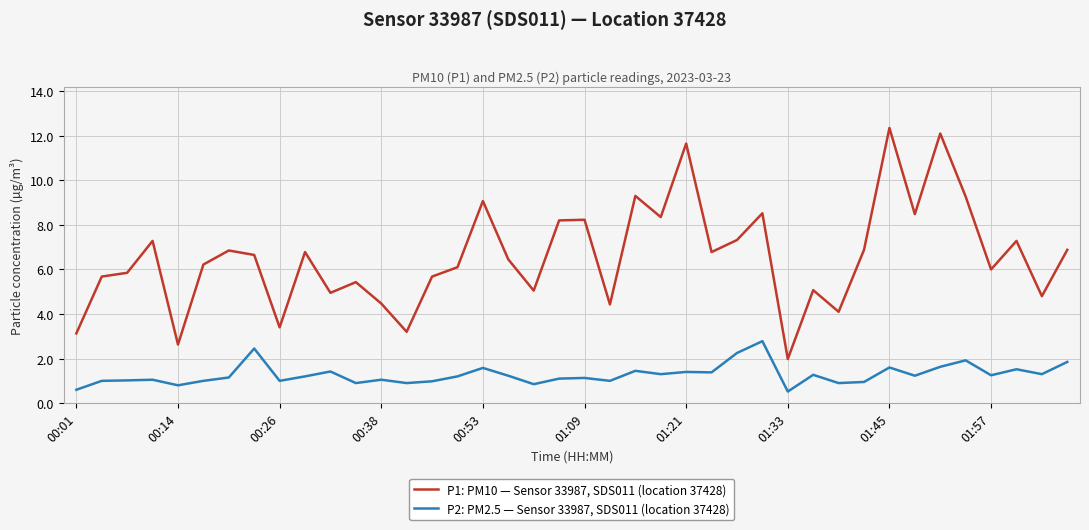

Which series has the largest total across all categories?

P1: PM10 — Sensor 33987, SDS011 (location 37428)